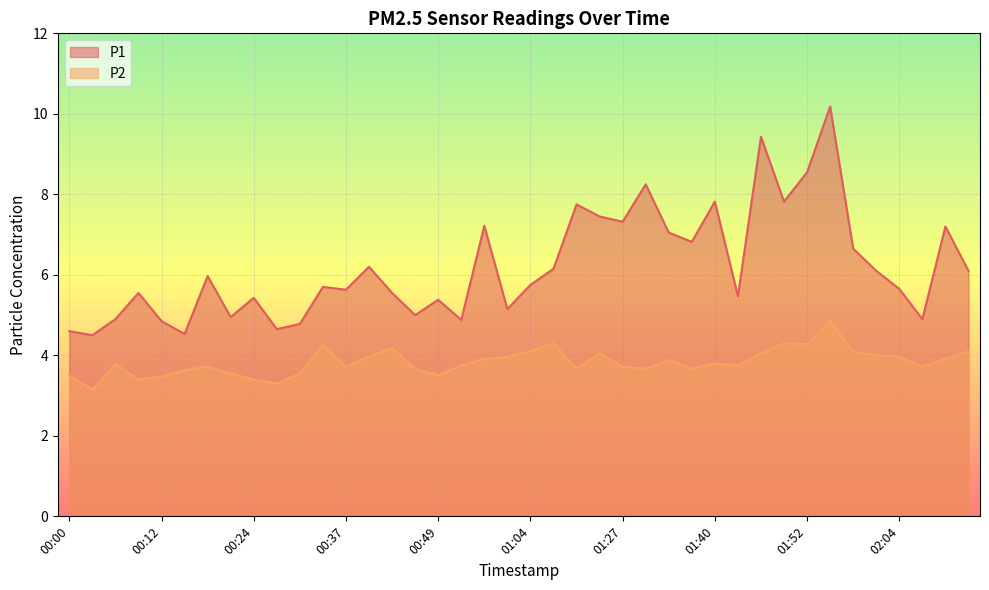

True or false: P2 and P1 intersect in this chart.

False